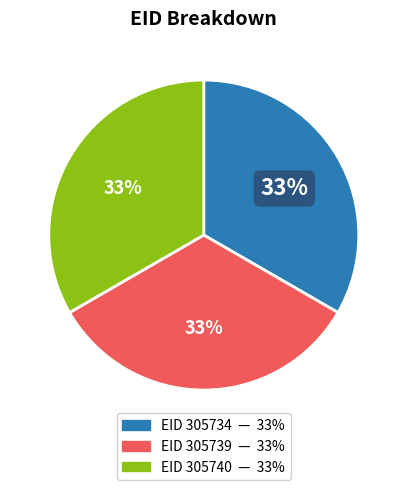

To the nearest percent, what is the average slice percentage?

33%